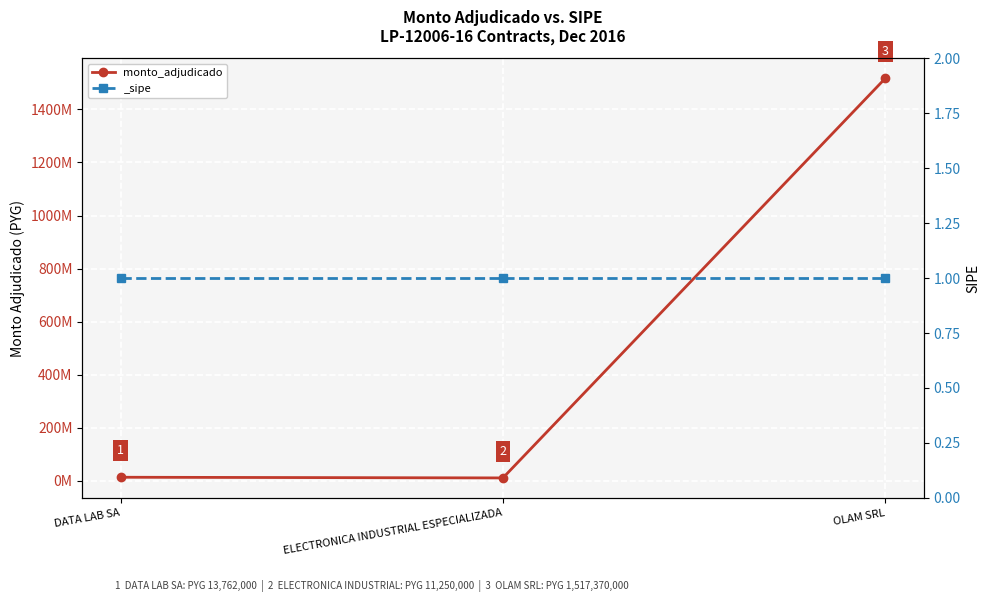

What is the maximum value shown in the chart?

1517370000